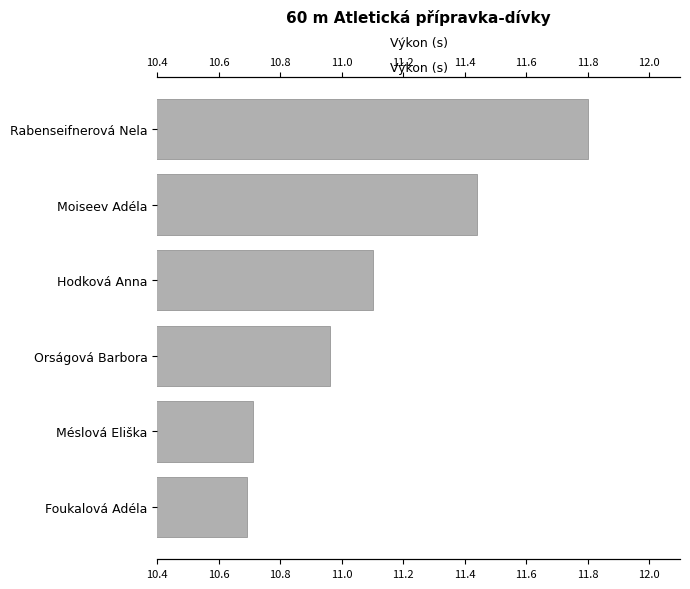

What is the sum of all values?

66.7